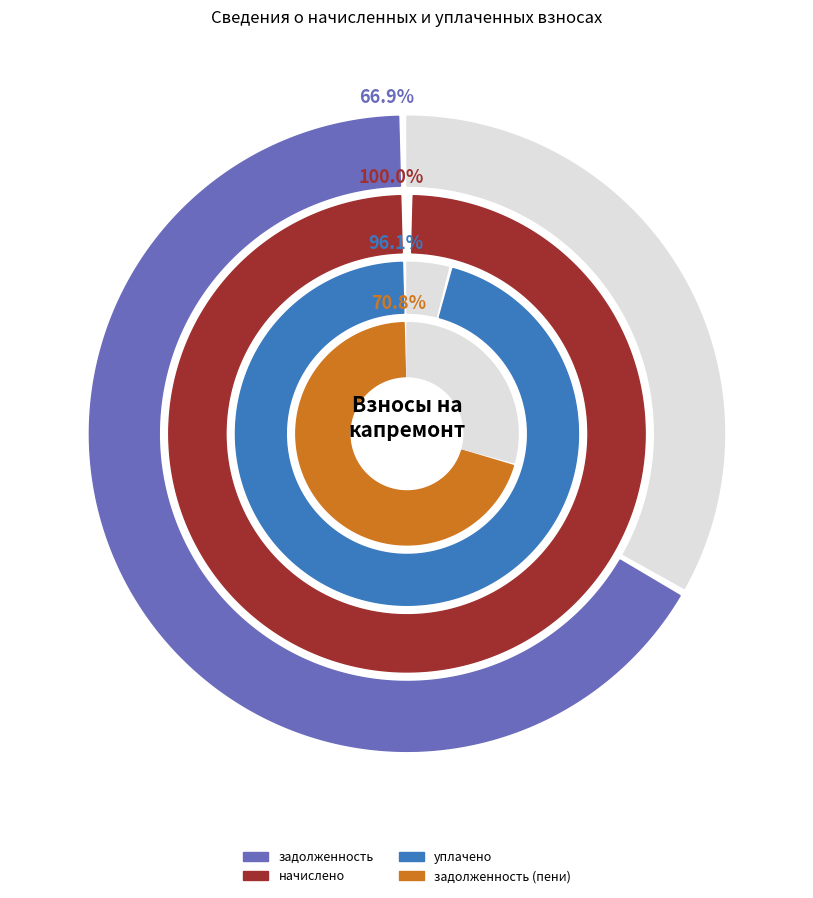

Does 15 account for over 50% of the chart?

No